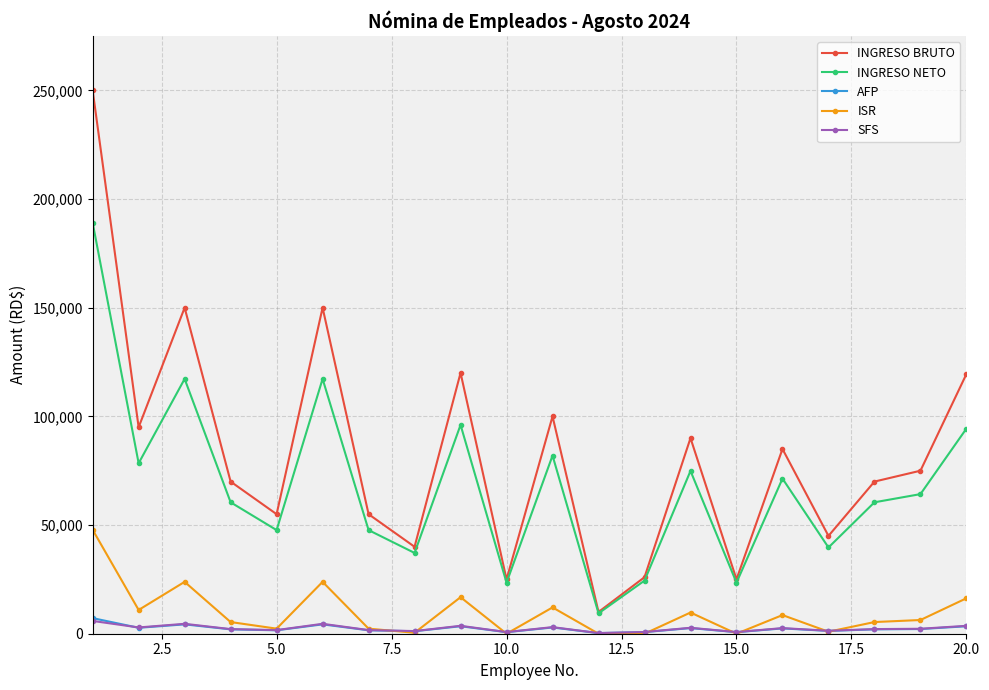

What is the maximum value shown in the chart?

250000.0